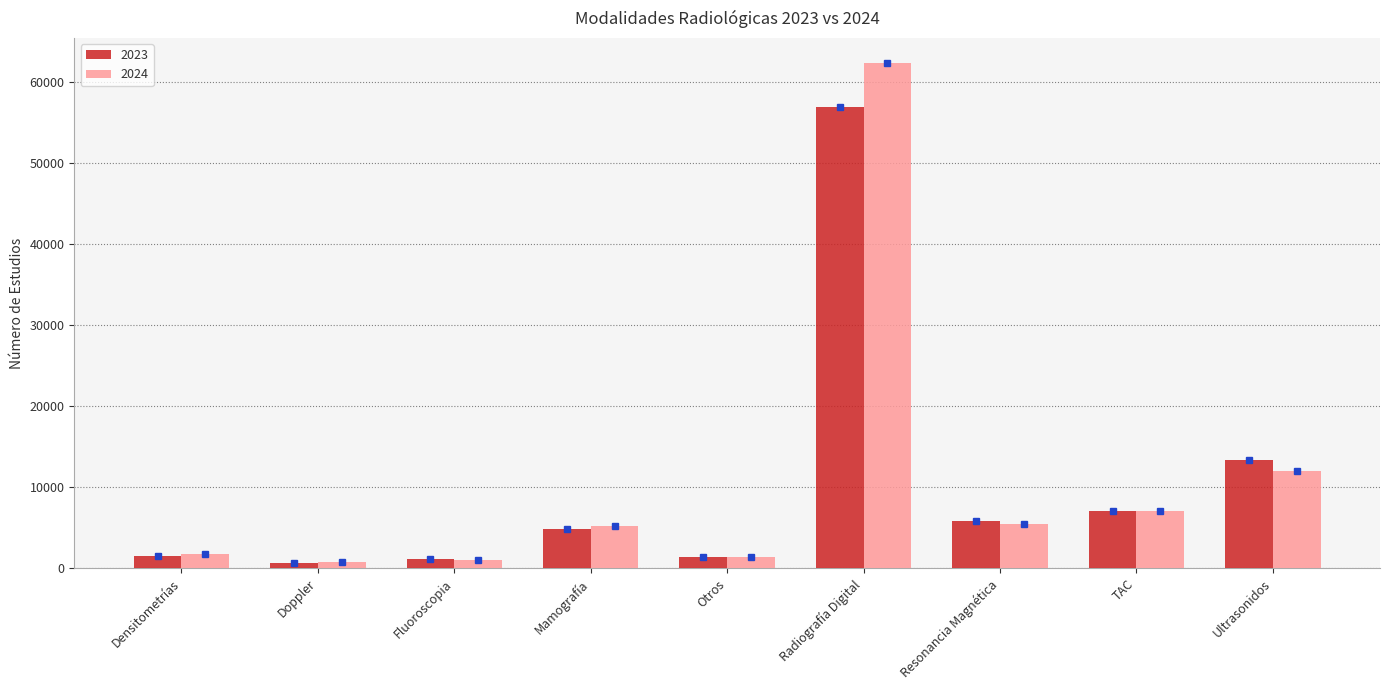

At which category is the sum across all series the highest?

Radiografía Digital